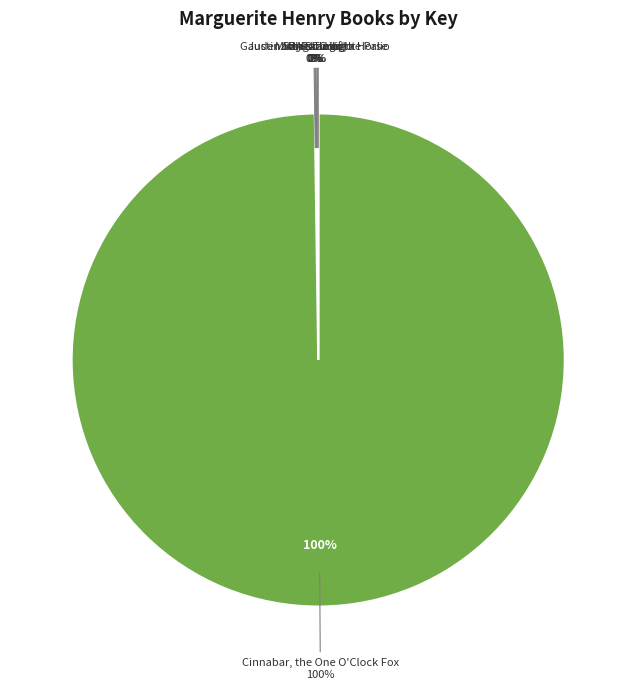

Which category accounts for the majority?

Cinnabar, the One O'Clock Fox